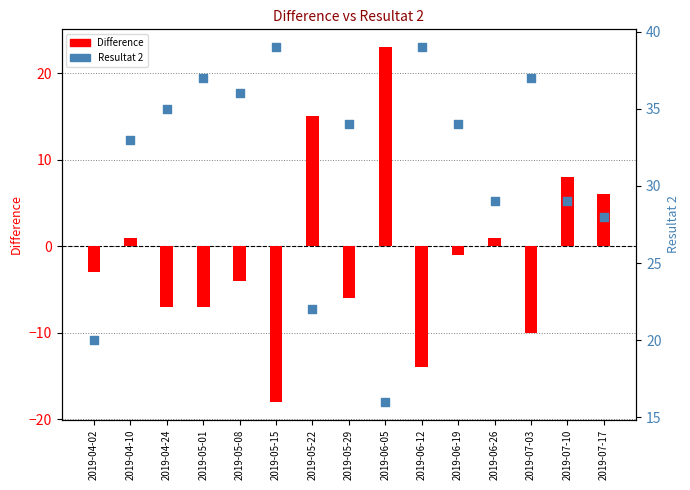

What are all the series names shown in the legend?

Difference, Resultat 2